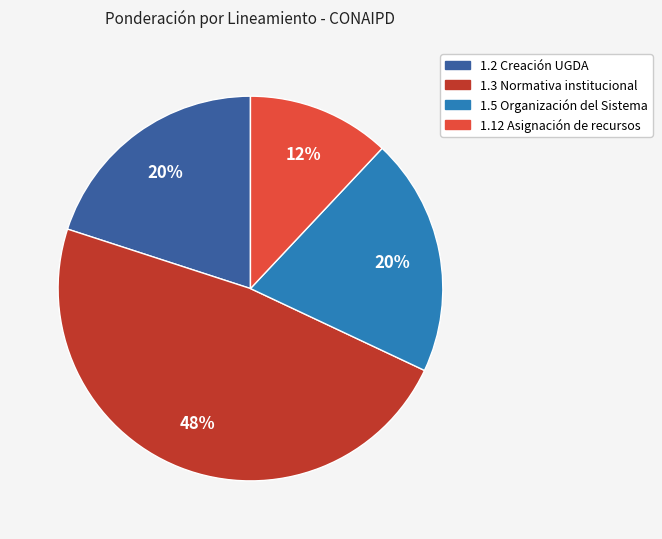

To the nearest percent, what is the difference between the 1.12 Asignación de recursos and 1.3 Normativa institucional slice percentages?

36%